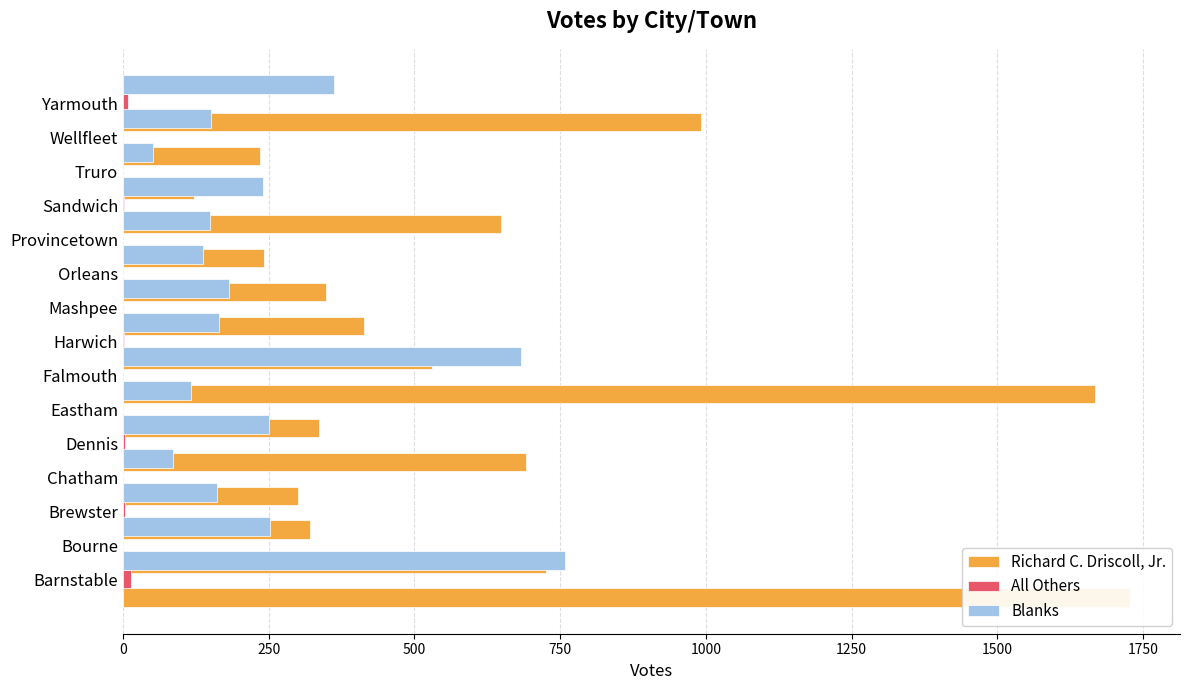

What is the difference between the All Others values at Provincetown and Brewster?

3